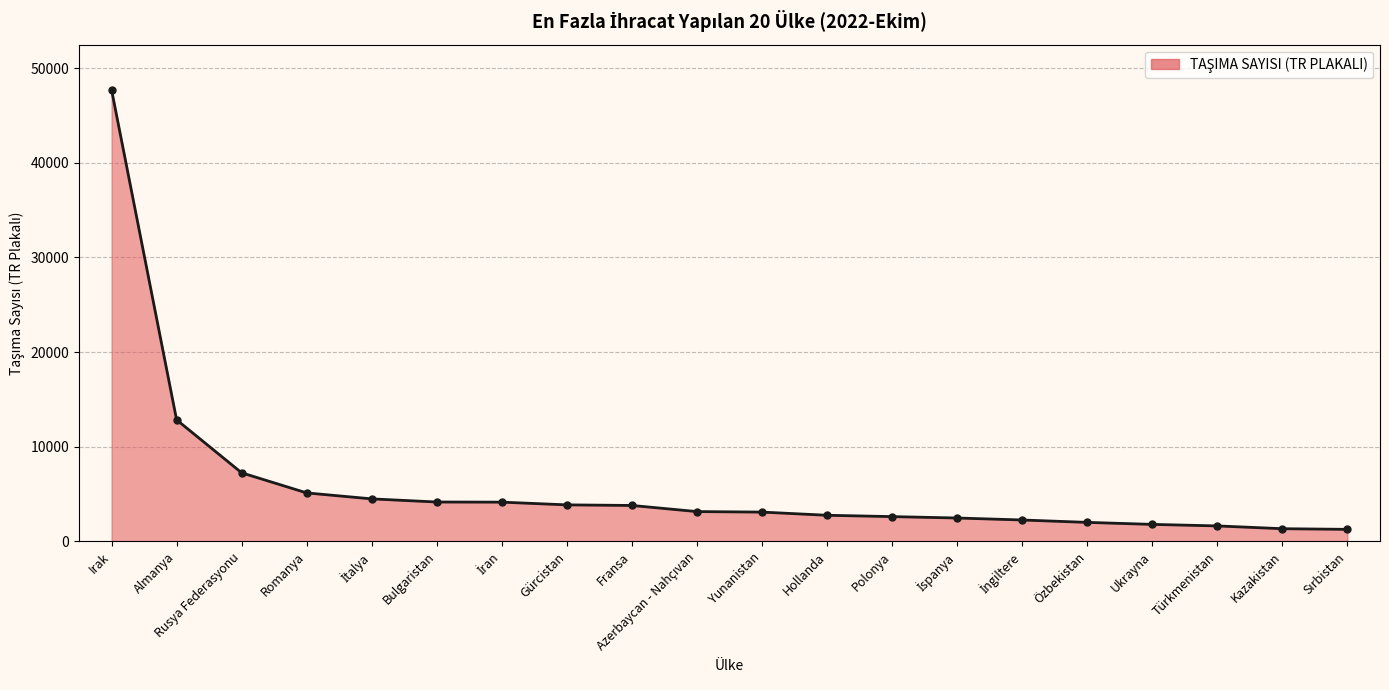

How many categories are shown in the chart?

20